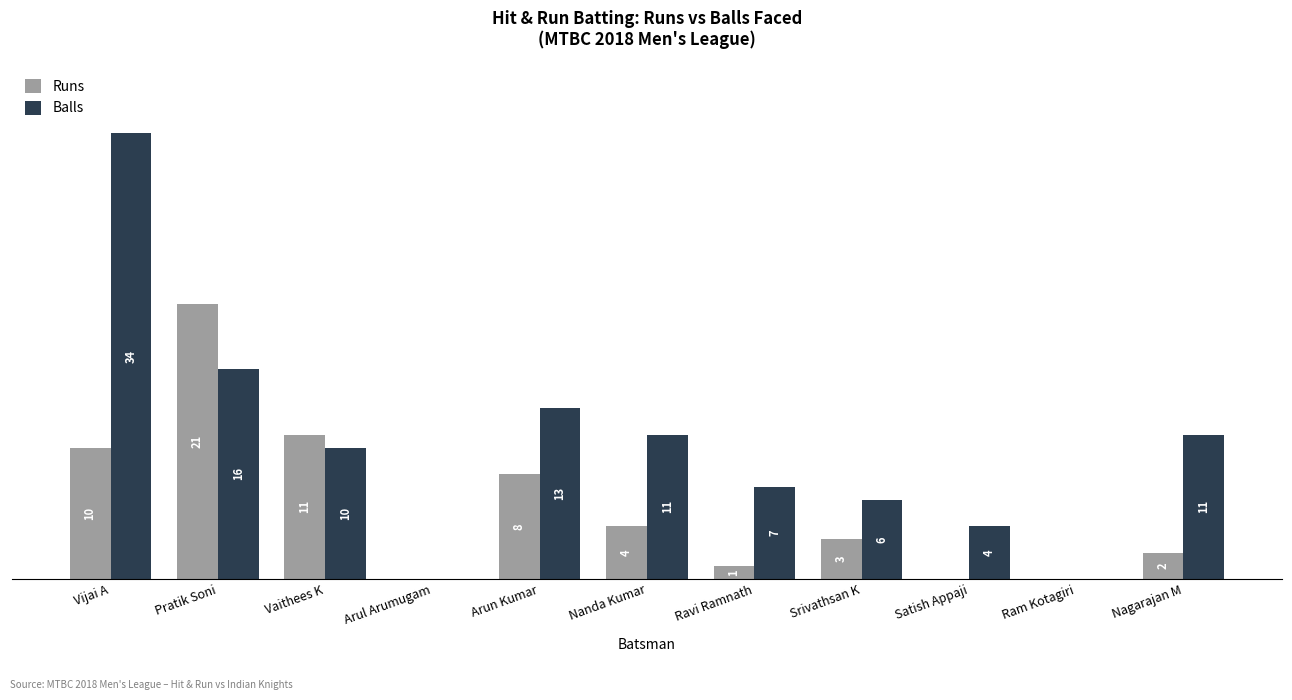

At which label is Balls closest to 17?

Pratik Soni